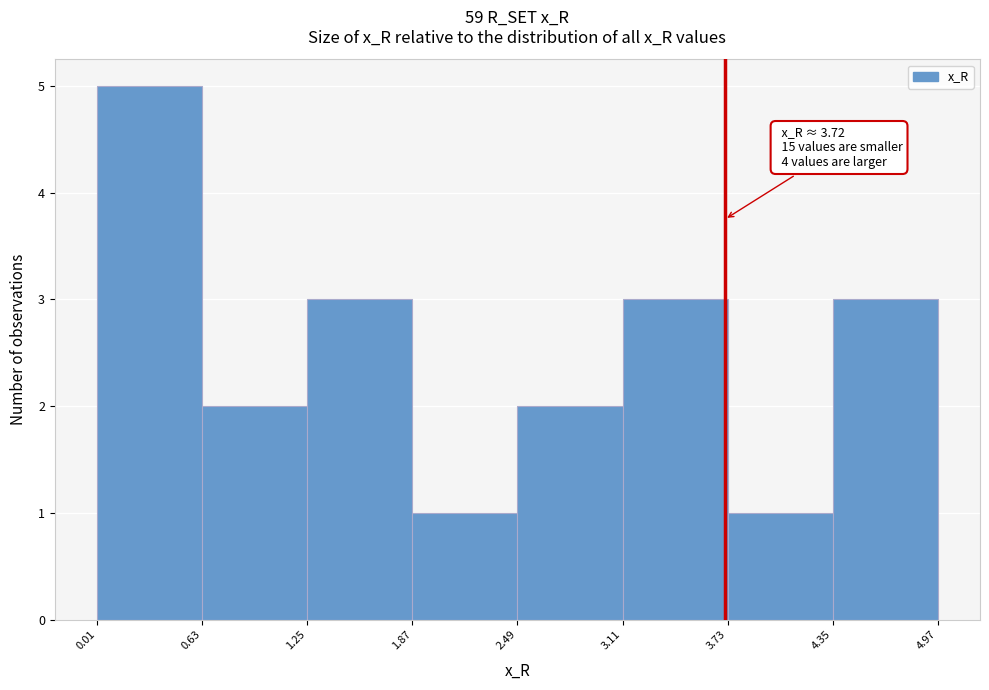

Which range on the x-axis has the tallest bar?

0.01 to 0.63